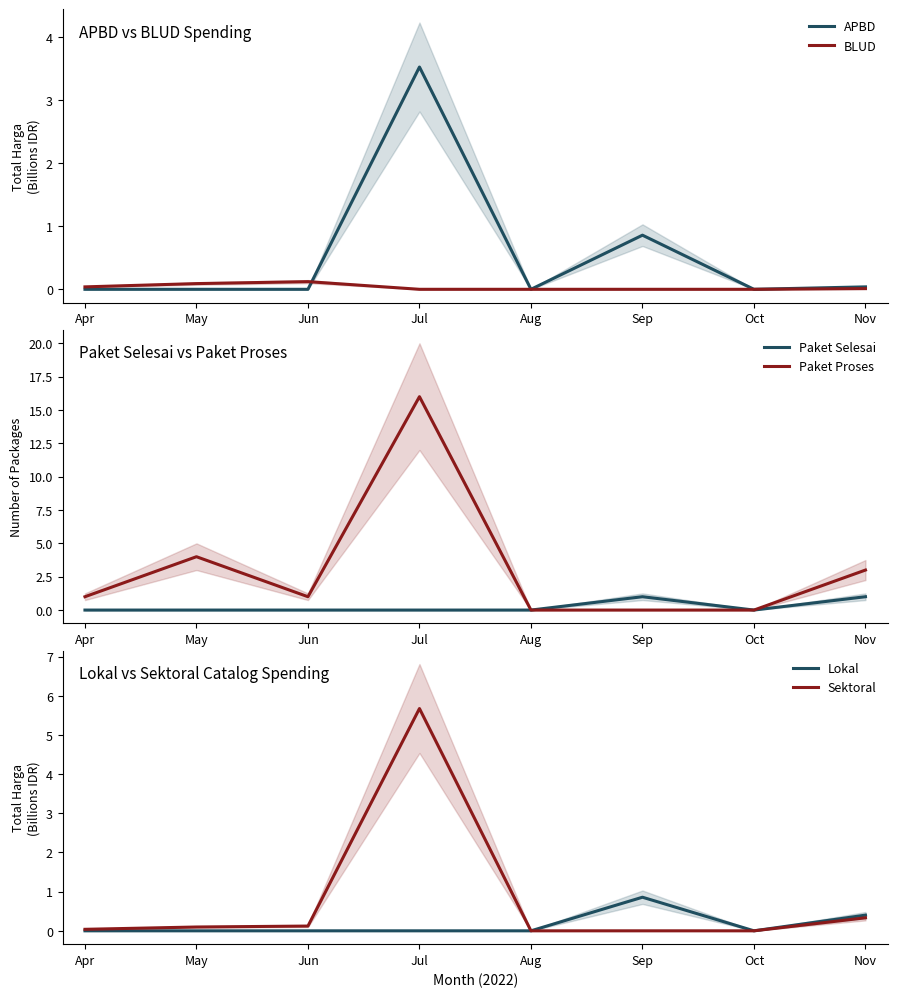

What is the total value across all series at Jul?

25.2